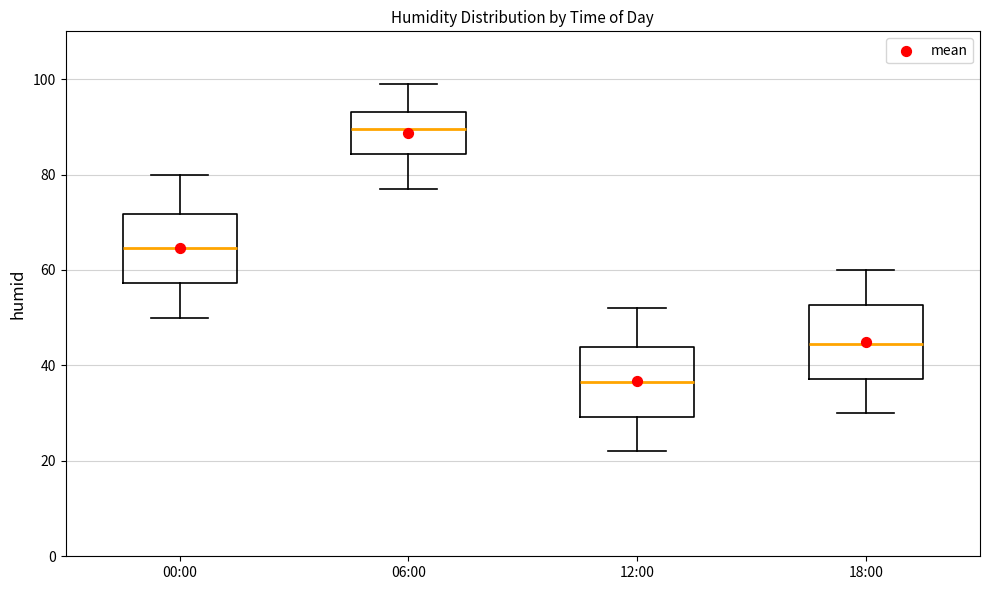

Which box's median line is the lowest?

12:00